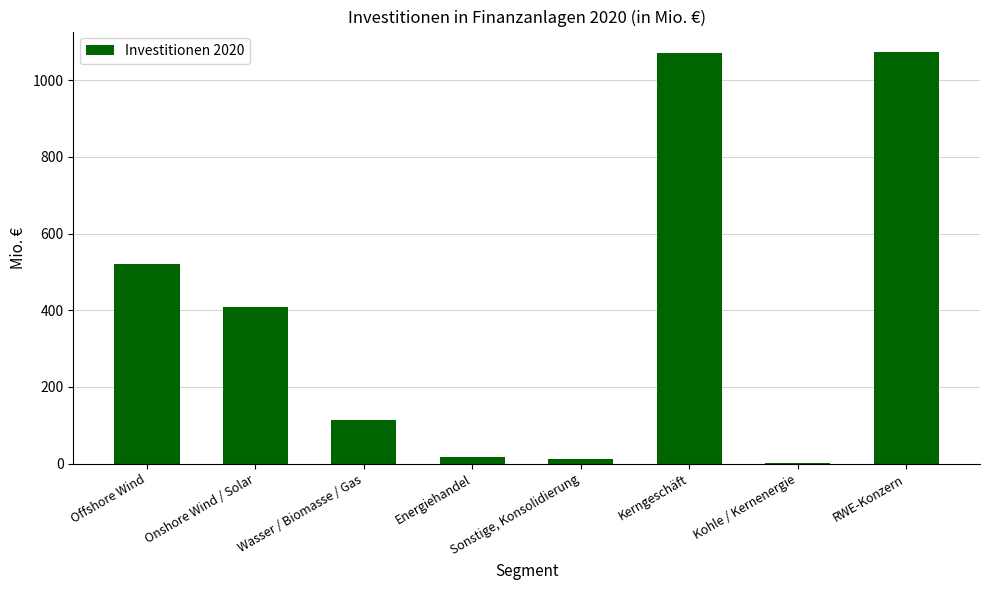

What is the difference between the values at Sonstige, Konsolidierung and RWE-Konzern?

1062